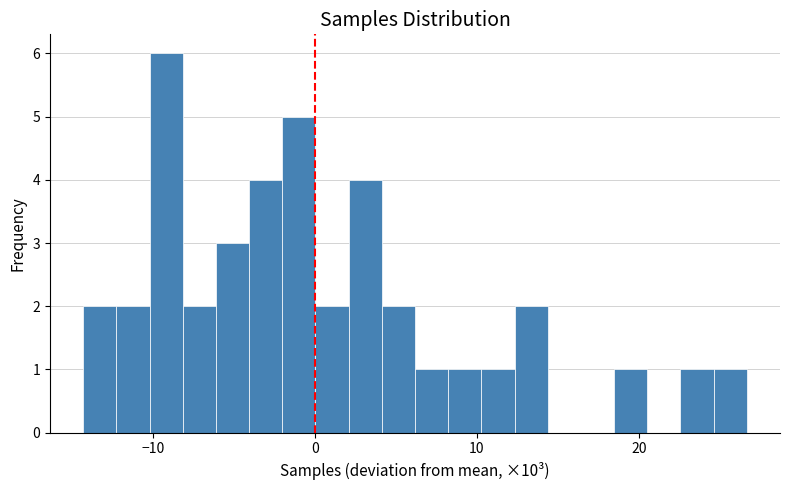

Read against the x-axis, roughly where is the centre of the tallest bar?

-9